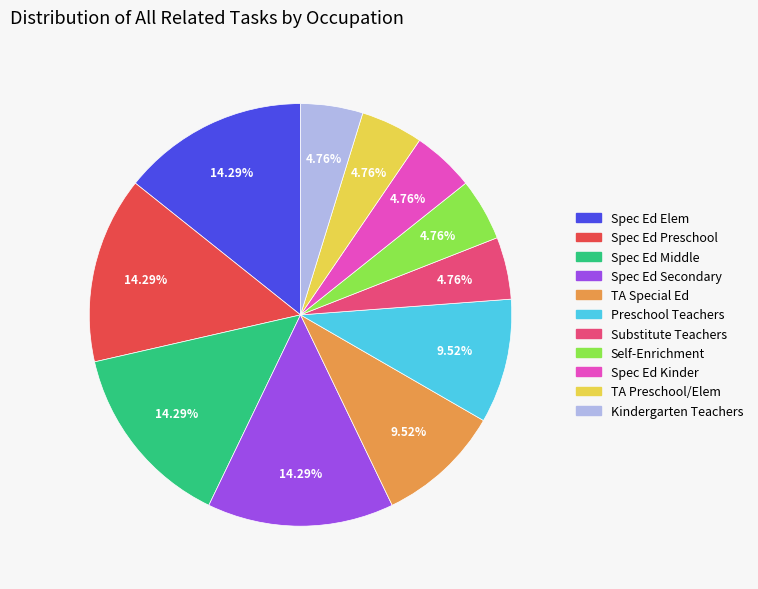

To the nearest percent, what is the average slice percentage?

9%